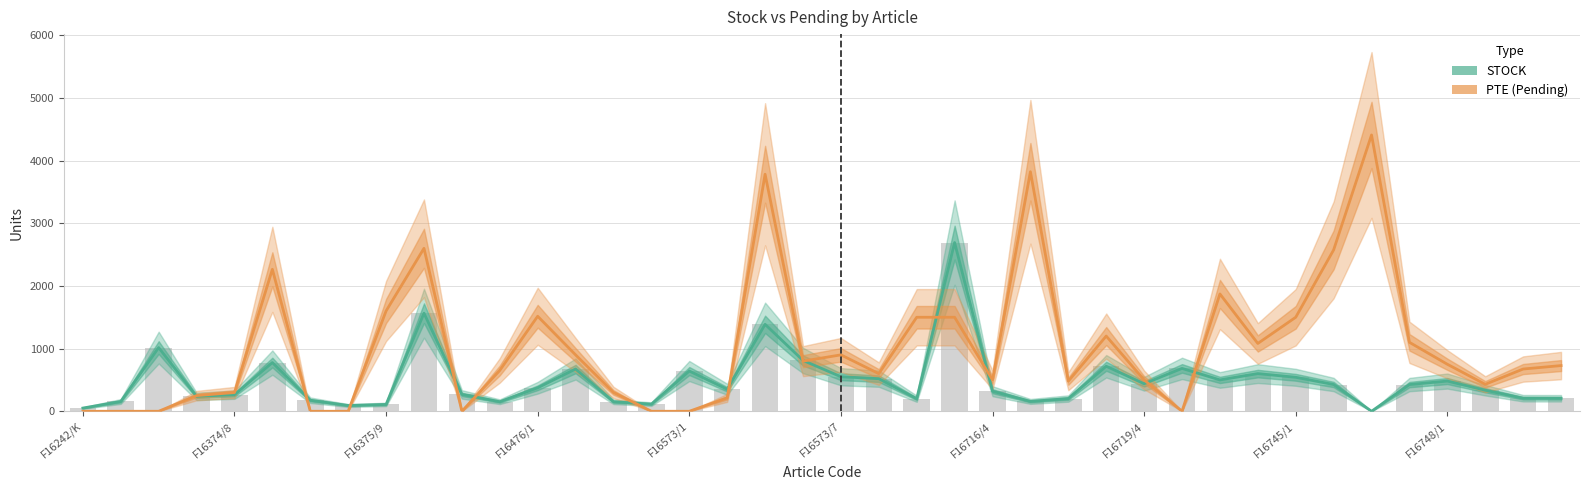

At which category is the sum across all series the highest?

18